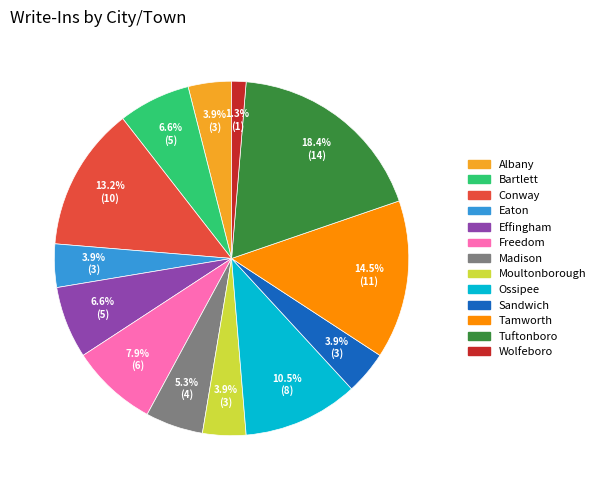

To the nearest percent, what is the combined percentage of Conway and Sandwich?

17%